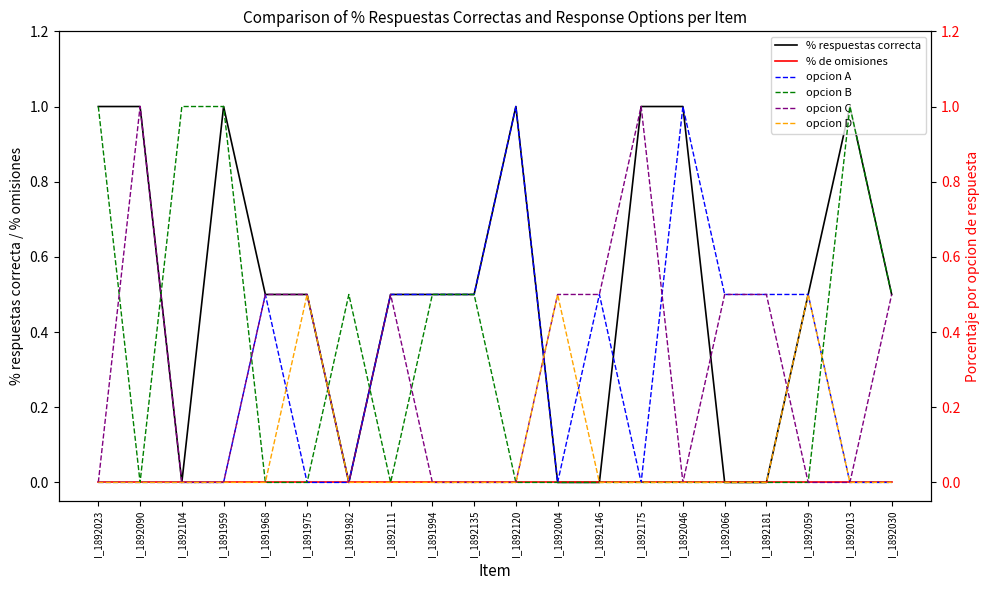

Which category has the lowest value across all series?

I_1892104